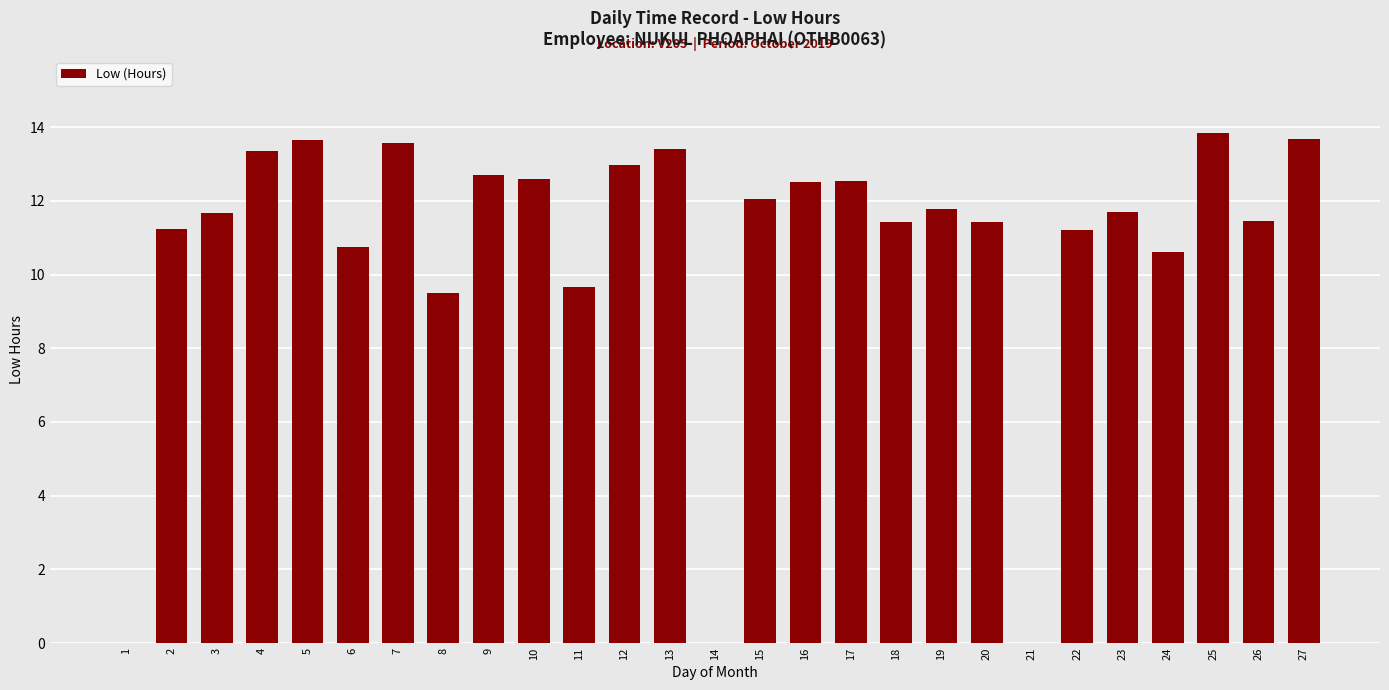

How many data points does each series have?

27